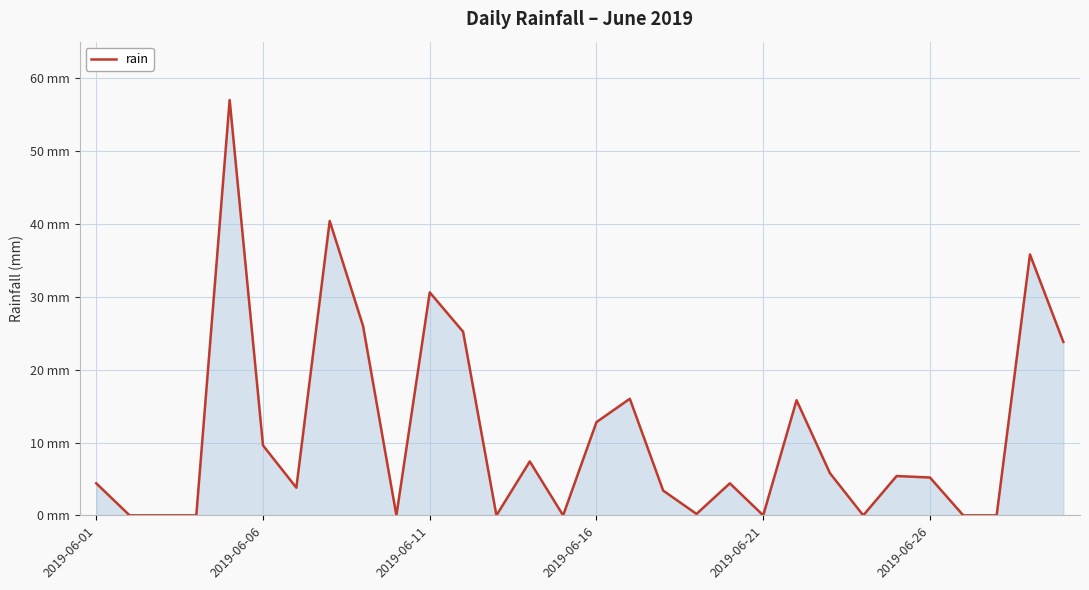

Does the chart have visible grid lines?

Yes